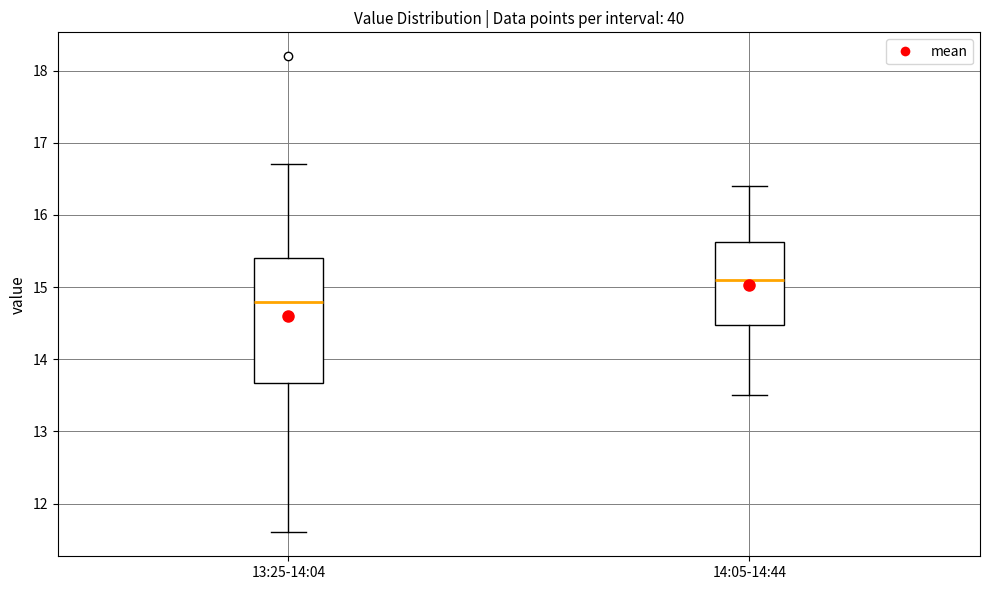

Which box has the highest median line?

14:05-14:44